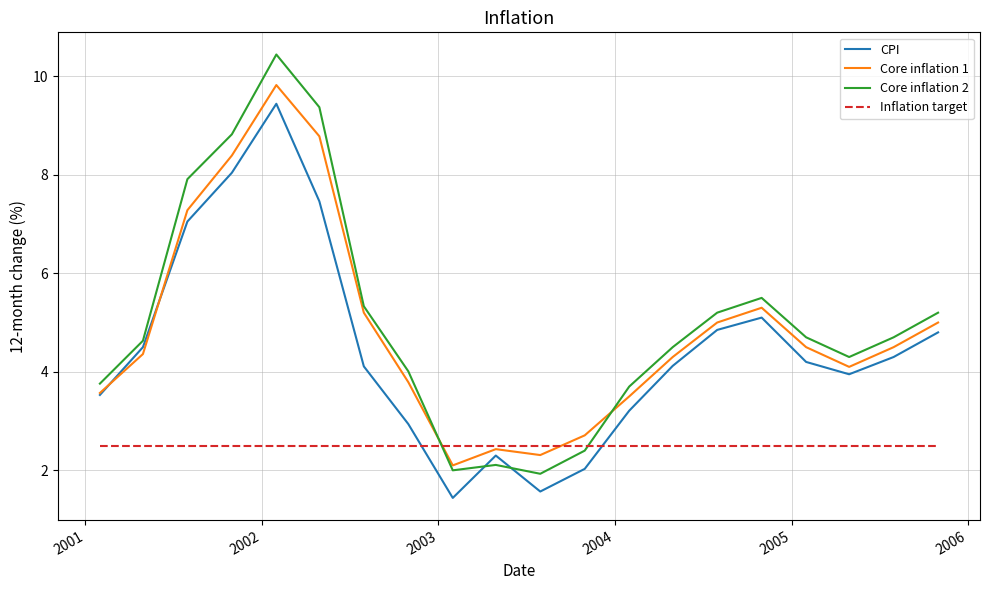

What is the maximum value for Core inflation 2?

10.4